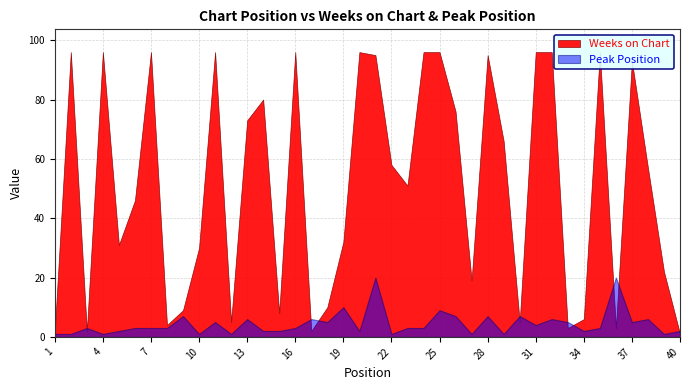

What is the maximum value shown in the chart?

96